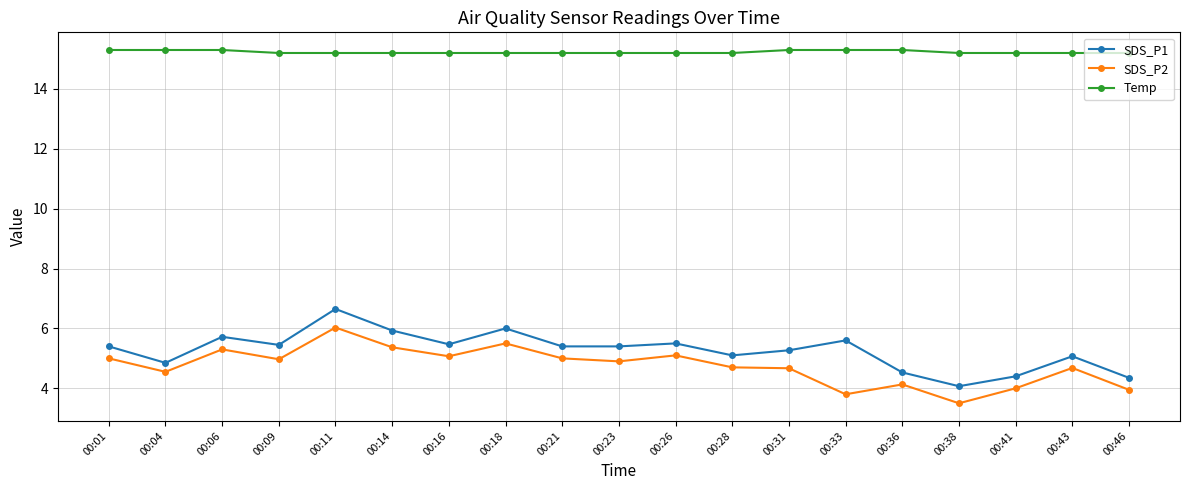

True or false: SDS_P1 has a value of 4.3 at 00:46.

True